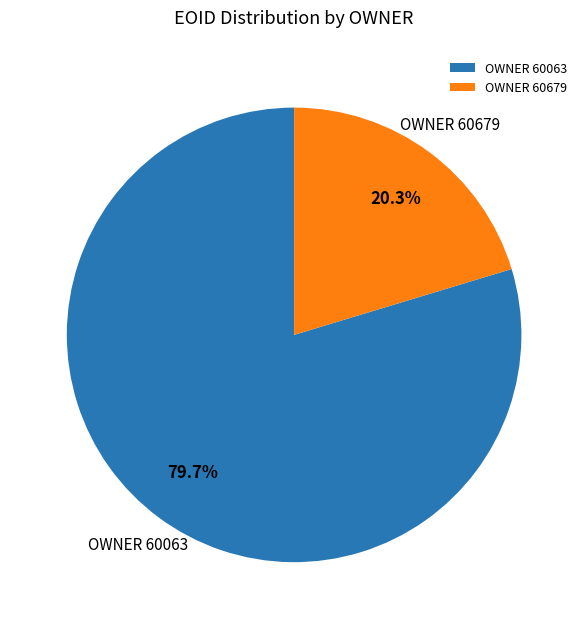

What is the total percentage of OWNER 60679 and OWNER 60063?

100.0%